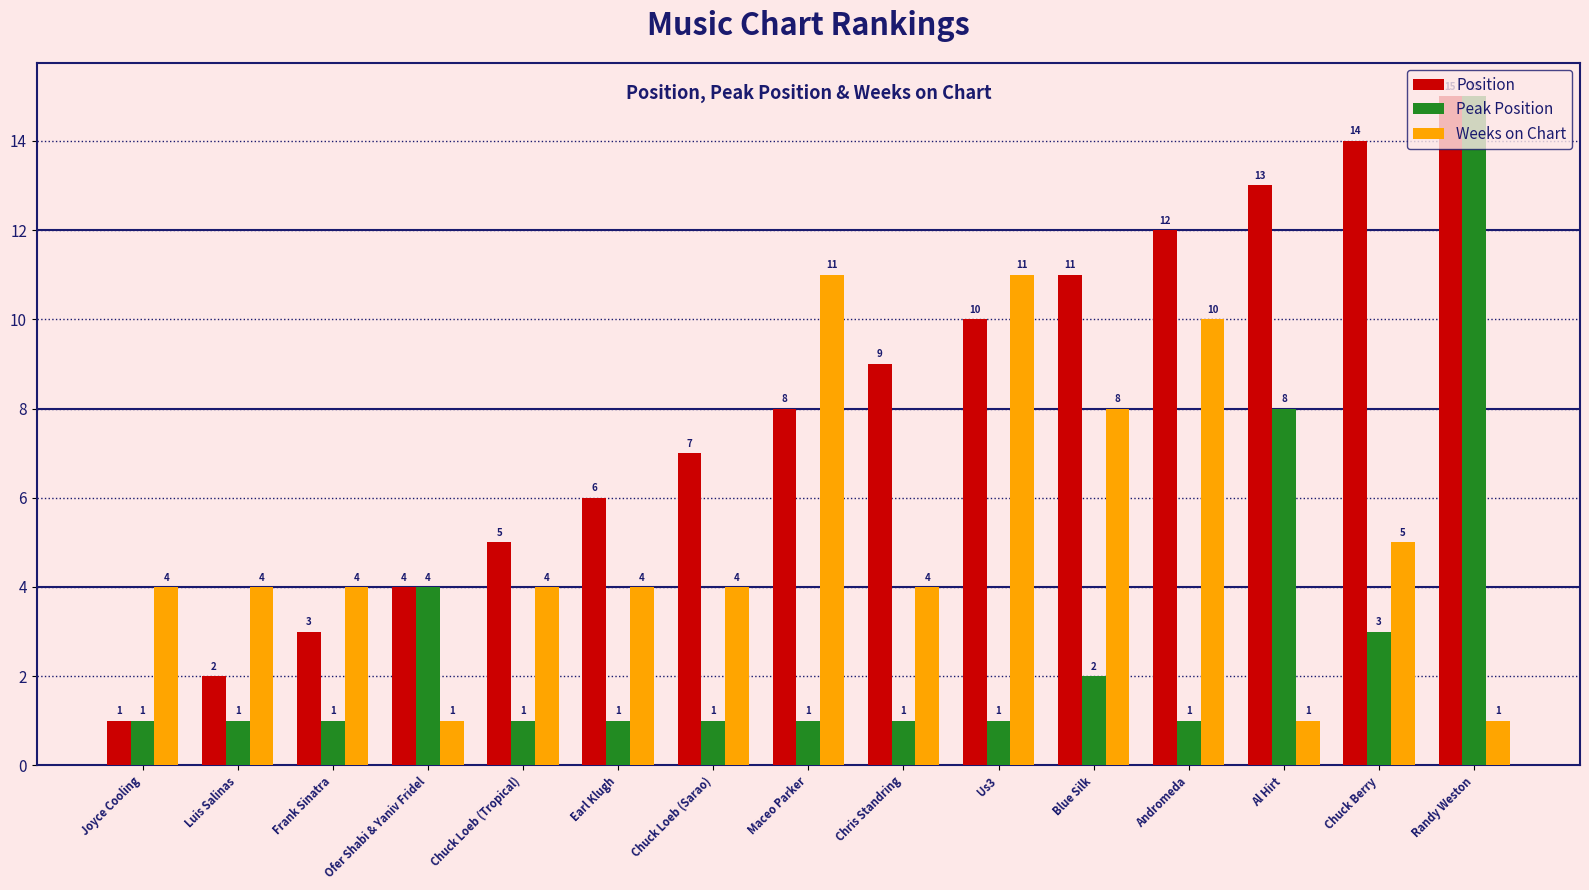

Which series has the largest total across all categories?

Position